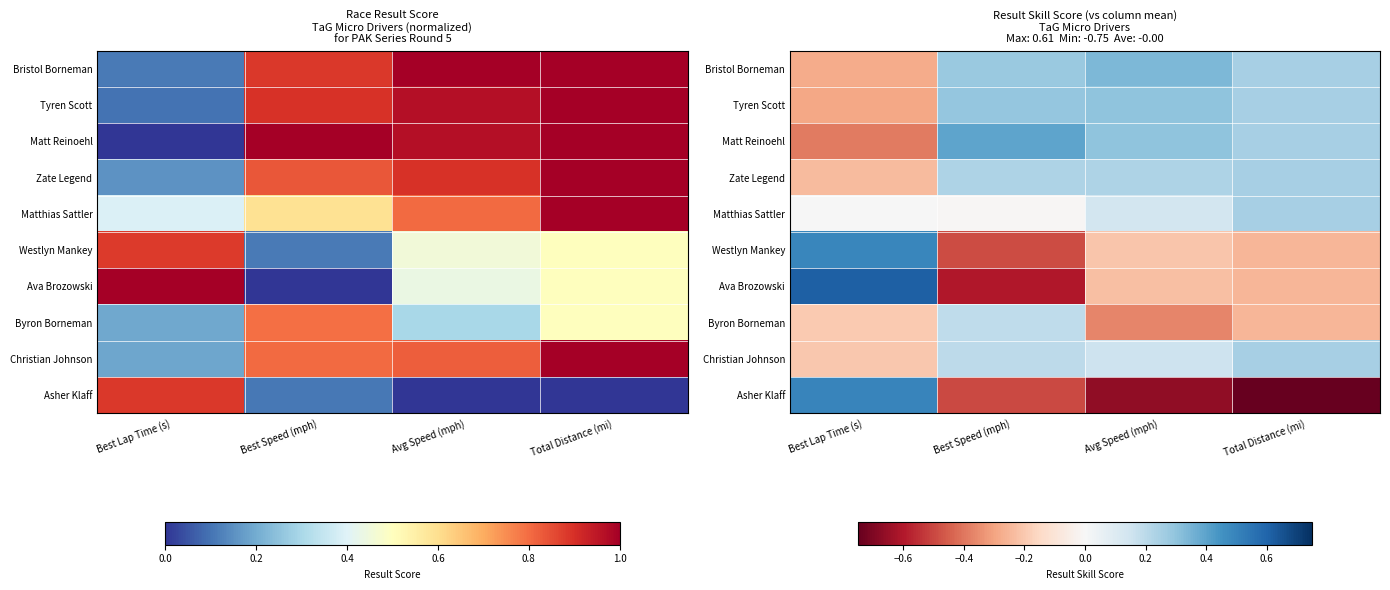

How many negative values does the Bristol Borneman series have?

1